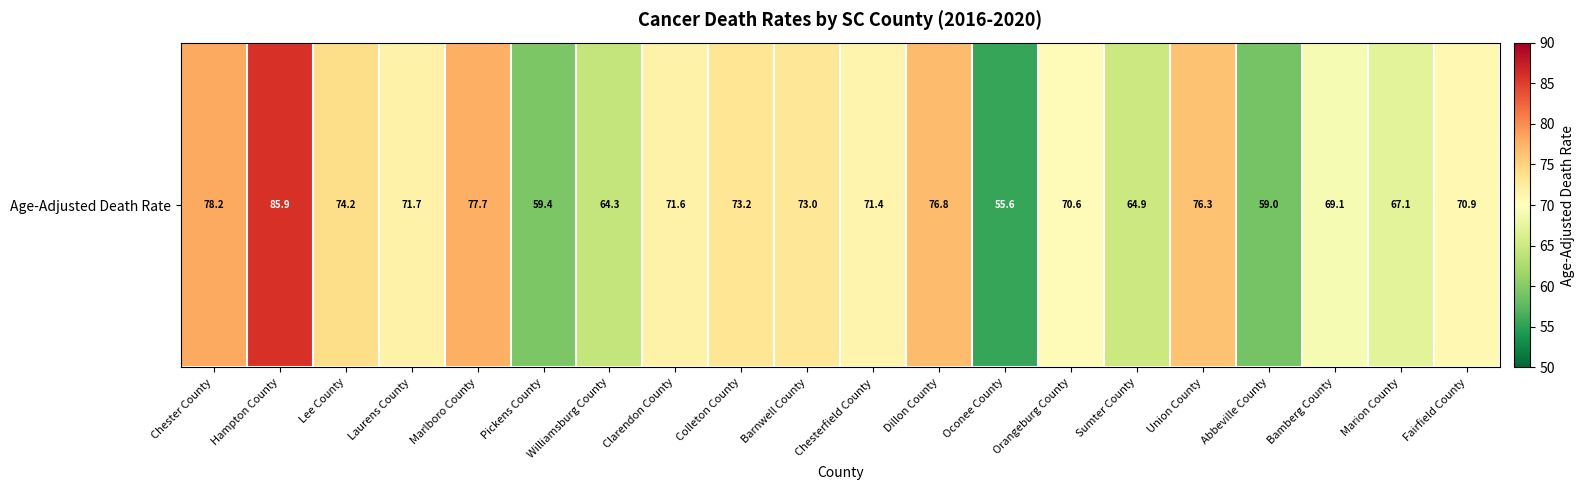

Reading right to left, what are all the values shown in this chart?

70.9	67.1	69.1	59.0	76.3	64.9	70.6	55.6	76.8	71.4	73.0	73.2	71.6	64.3	59.4	77.7	71.7	74.2	85.9	78.2